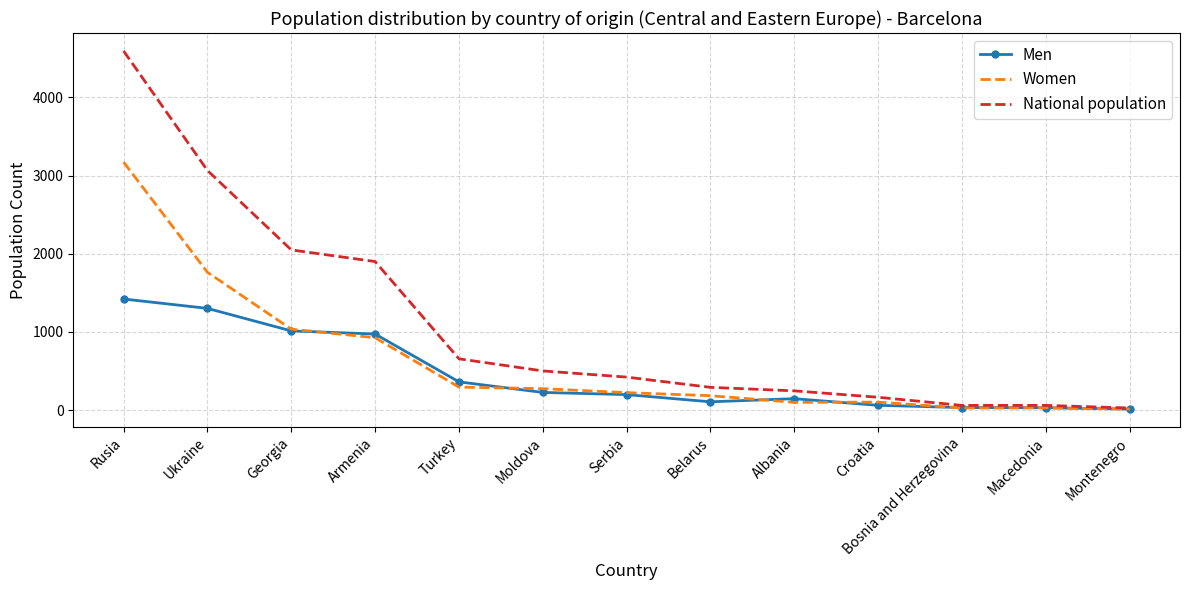

What is the spread (max minus min) of values at Turkey?

362